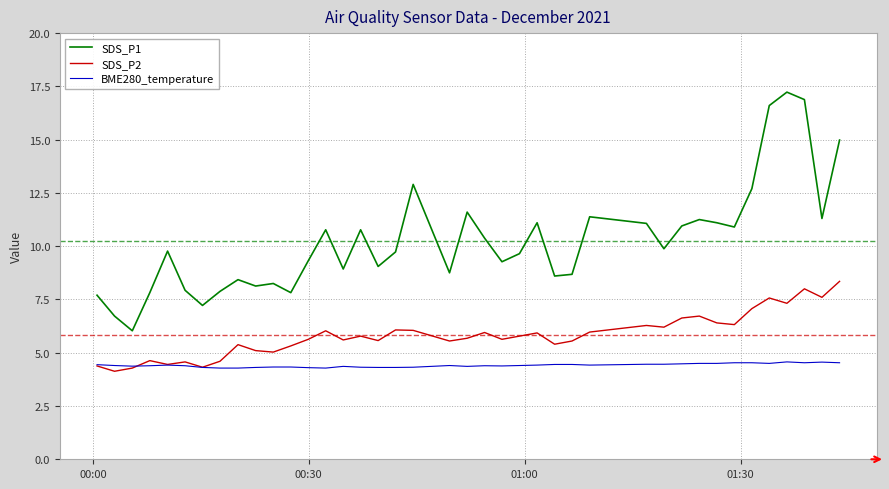

What is the difference between the maximum and minimum values in the BME280_temperature series?

0.3